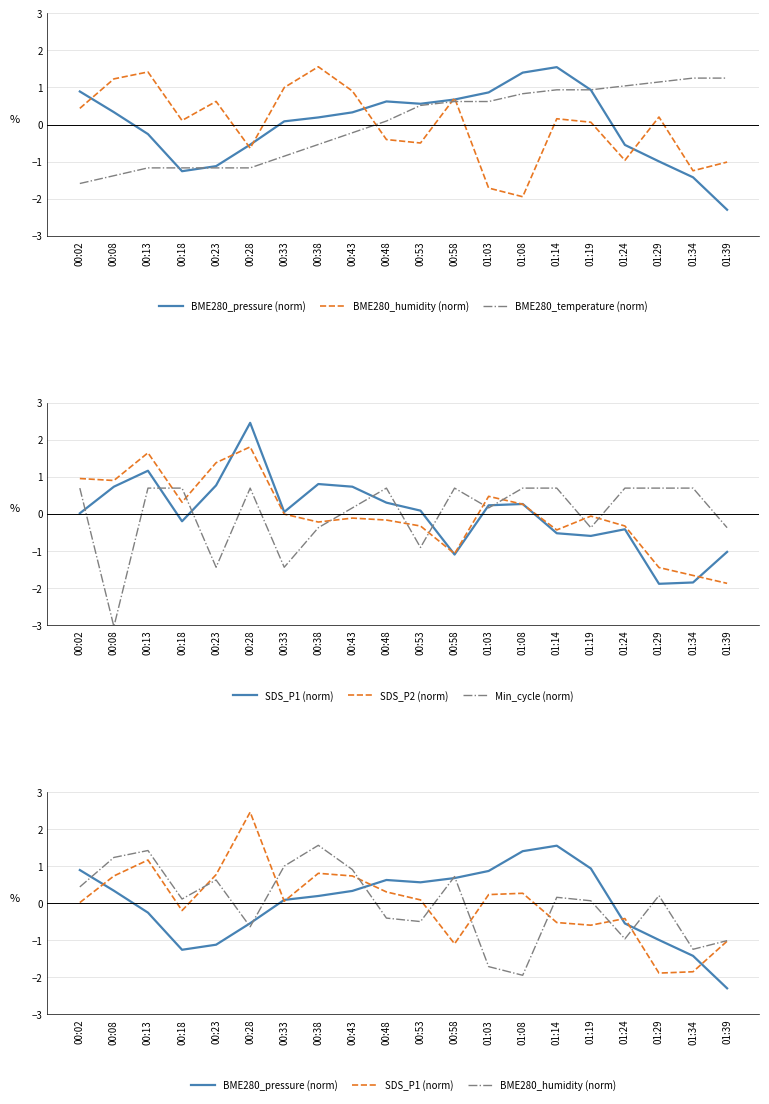

Does the chart have visible grid lines?

Yes